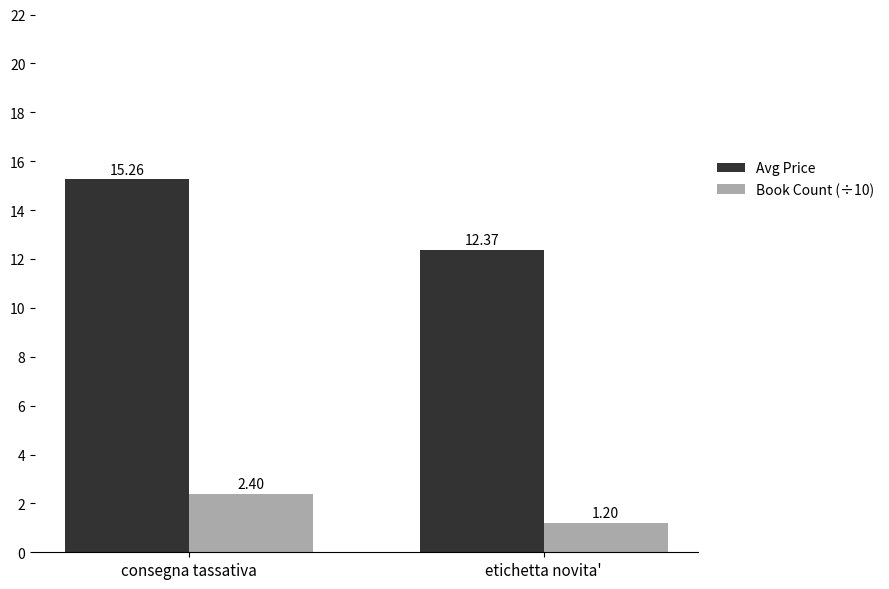

Rank the series by their maximum value, from highest to lowest.

Avg Price, Book Count (÷10)